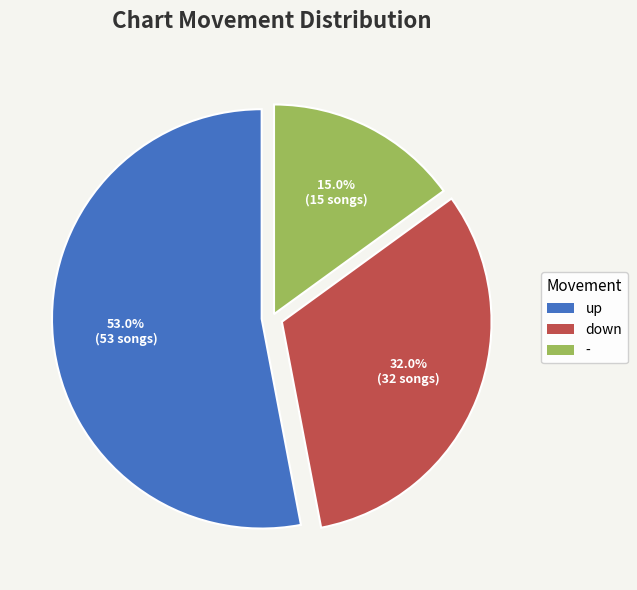

Which category has the smallest portion of the pie?

-